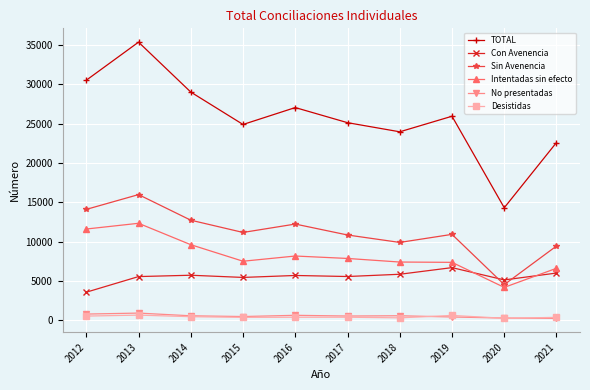

Does the chart display data point markers on the line(s)?

Yes